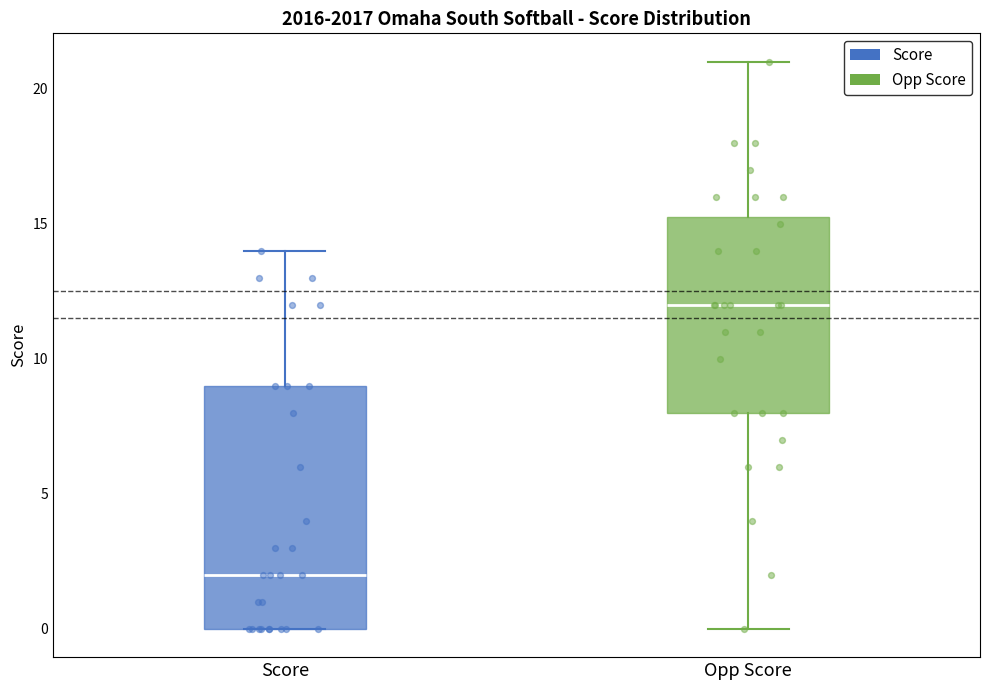

Reading left to right, read every box against the y-axis: the position of its median line, the range the box covers, and the ends of its whiskers. The values are not printed on the chart, so give them approximately, as read against the axis.

Score: median 2.0, box 0.0 to 9.0, whiskers 0.0 to 14.0
Opp Score: median 12.0, box 8.0 to 15.5, whiskers 0.0 to 21.0